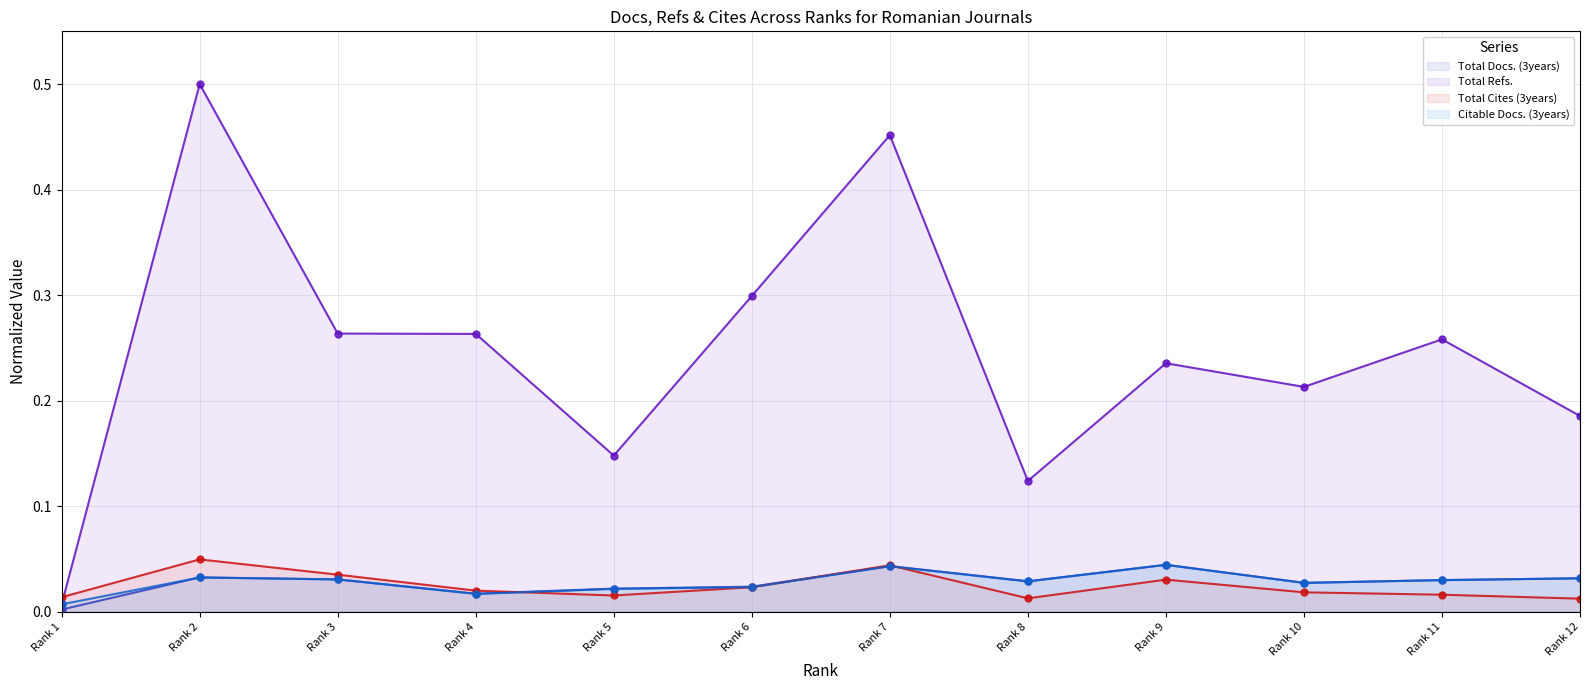

At how many categories does at least one series exceed 0?

12